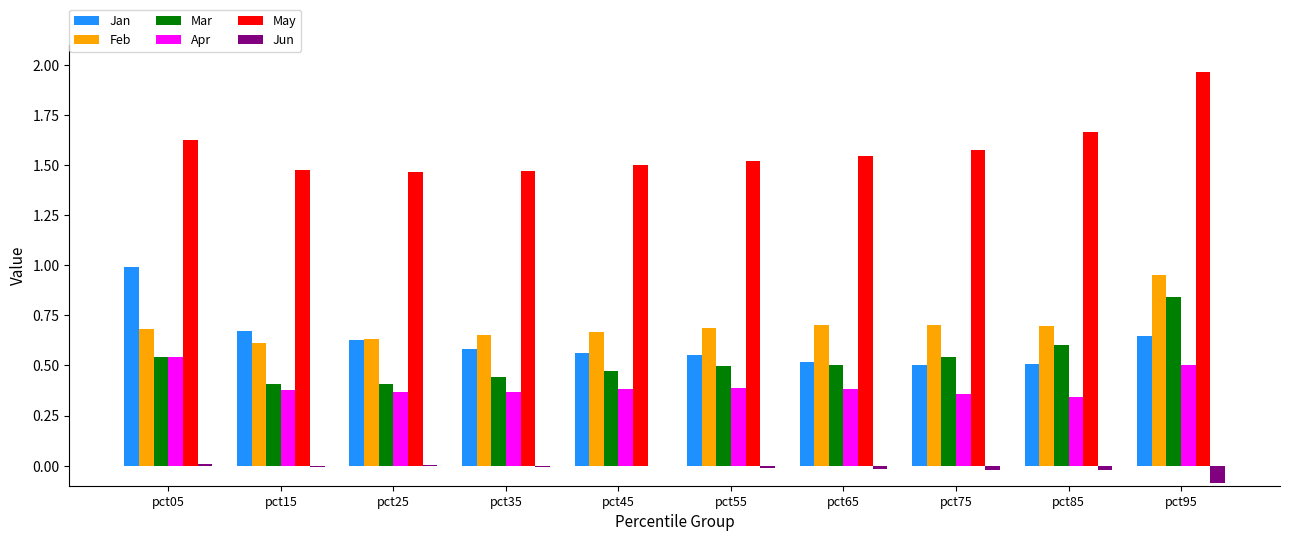

Is the value of Feb at pct55 greater than the value of Jun at pct25?

Yes